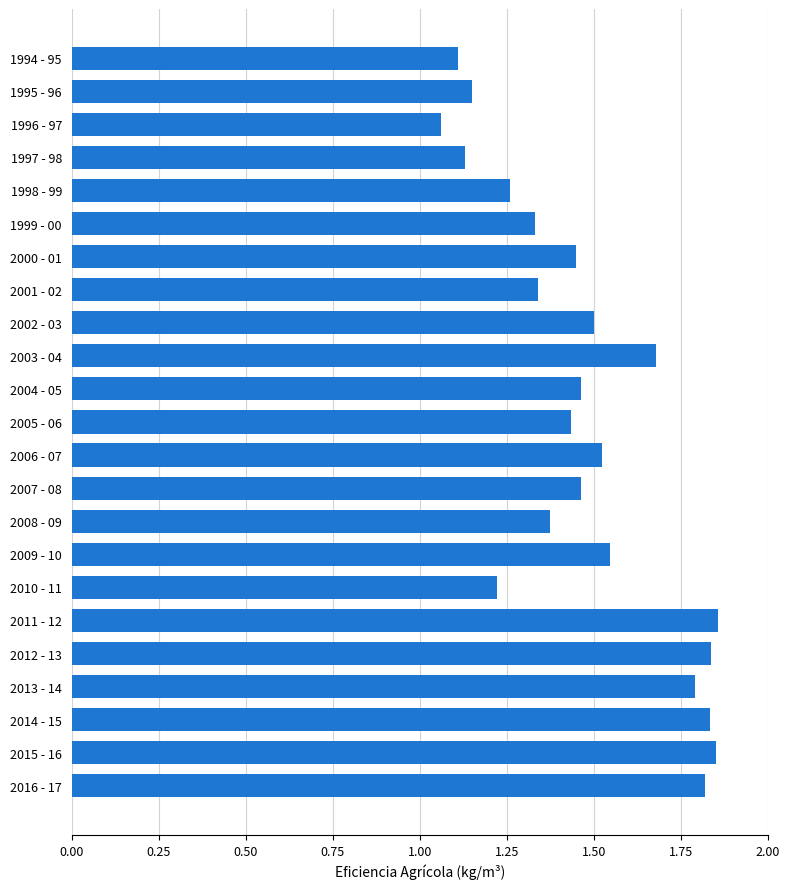

What is the sum of all values?

34.0